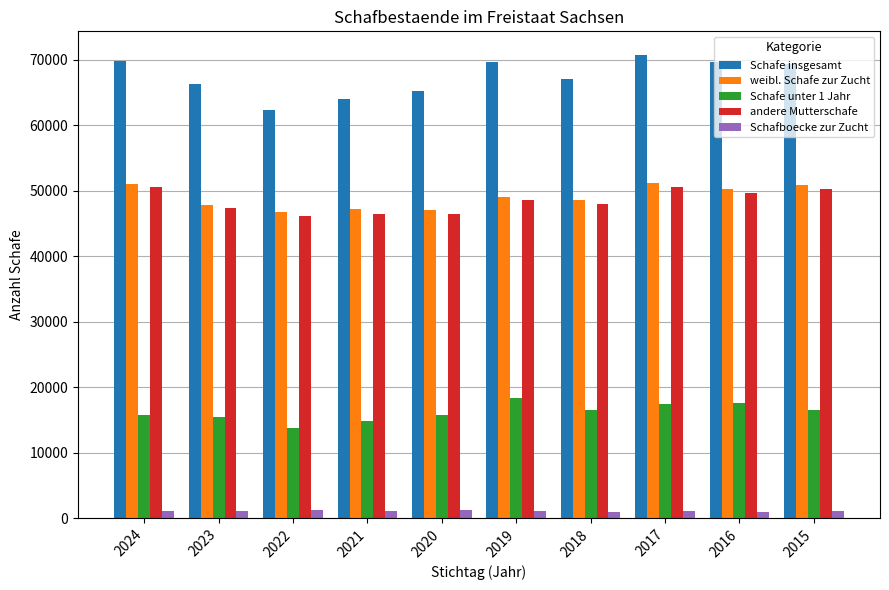

Is it true that andere Mutterschafe equals 48600 at 2019?

True